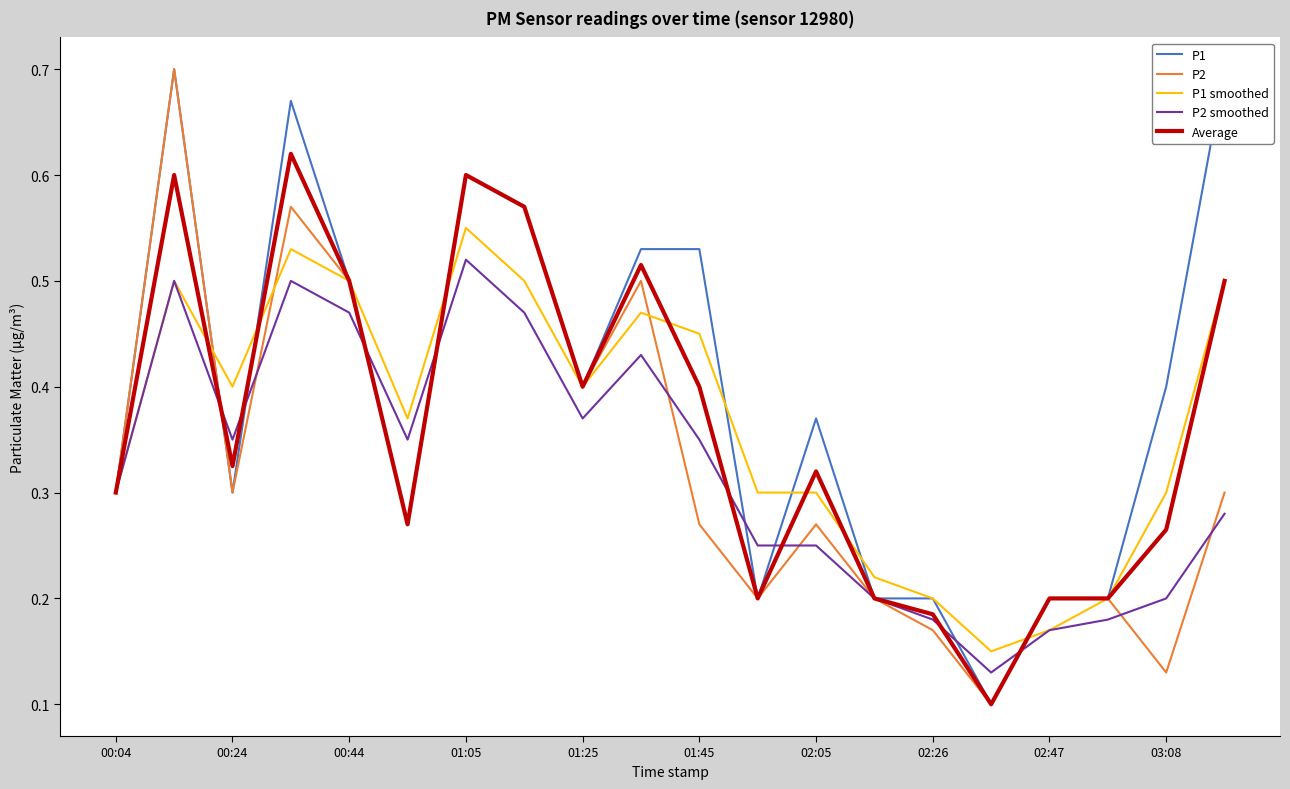

The value of Average at 01:45 is 0.4. True or false?

True